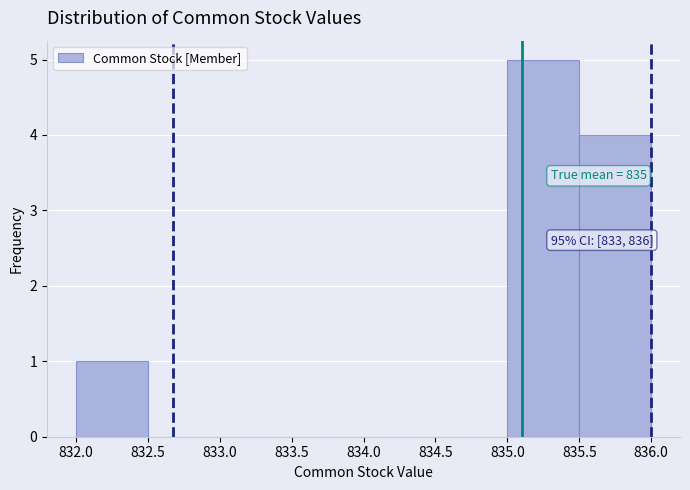

Over which range of the x-axis is the bar tallest?

835.0 to 835.5